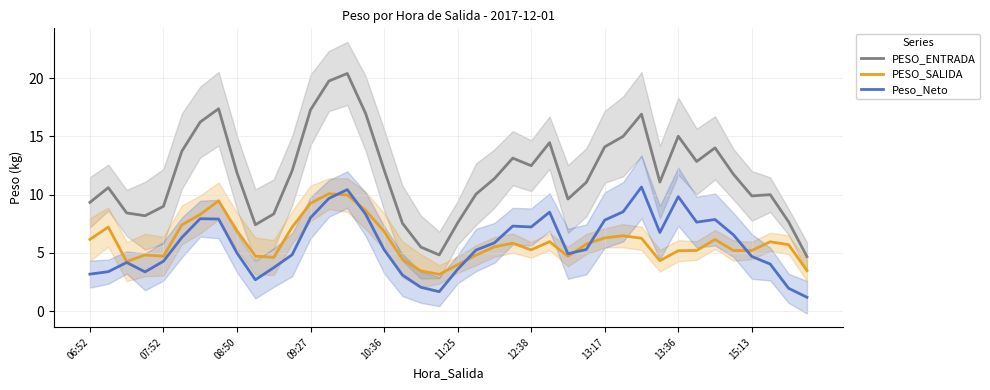

True or false: Peso_Neto and PESO_ENTRADA intersect in this chart.

False